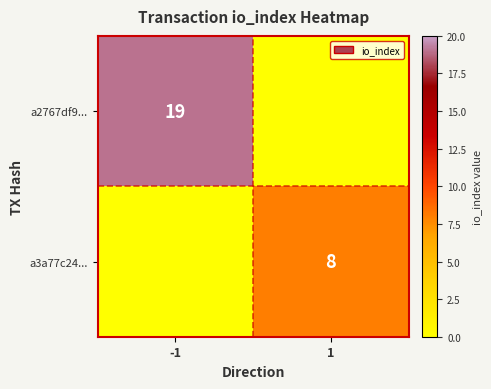

The a2767df9... series shows 19 at -1. True or false?

True